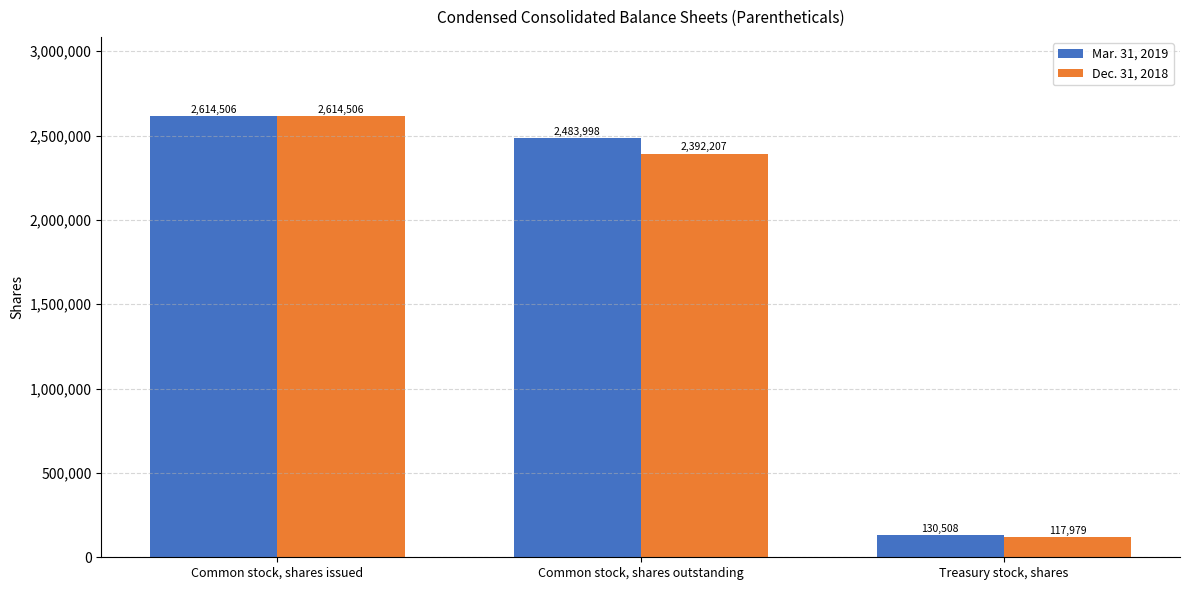

Rank the series by their average value, from lowest to highest.

Dec. 31, 2018, Mar. 31, 2019